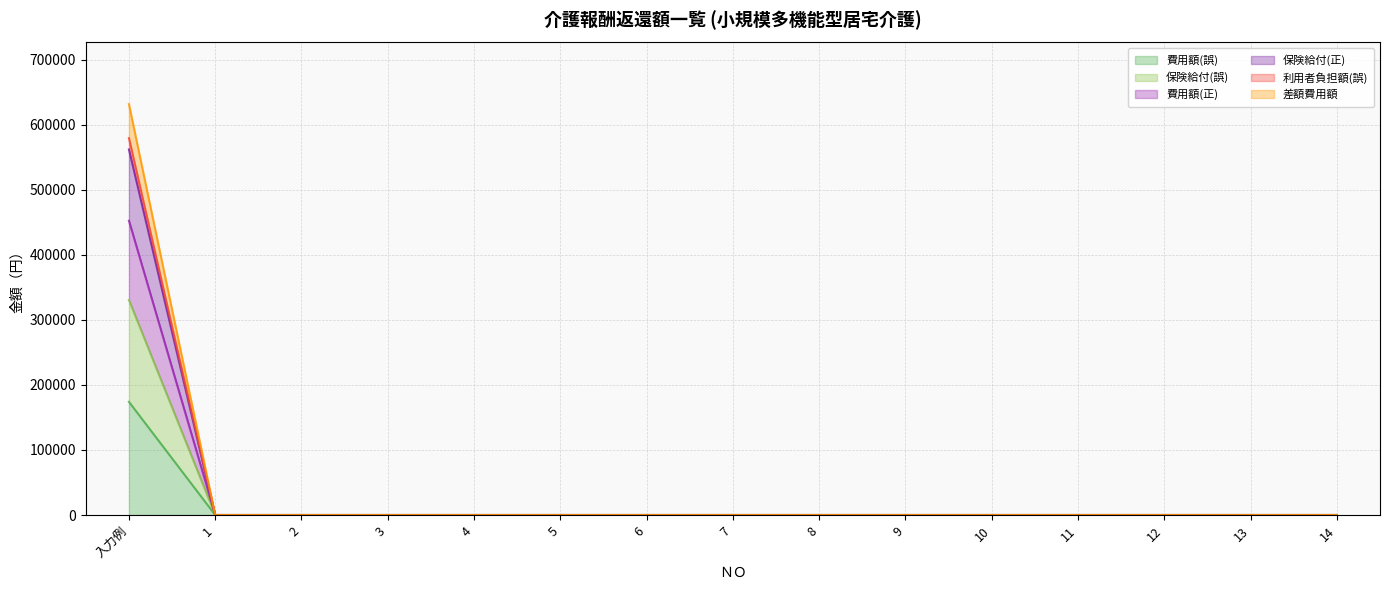

At how many categories does at least one series exceed 396303?

1